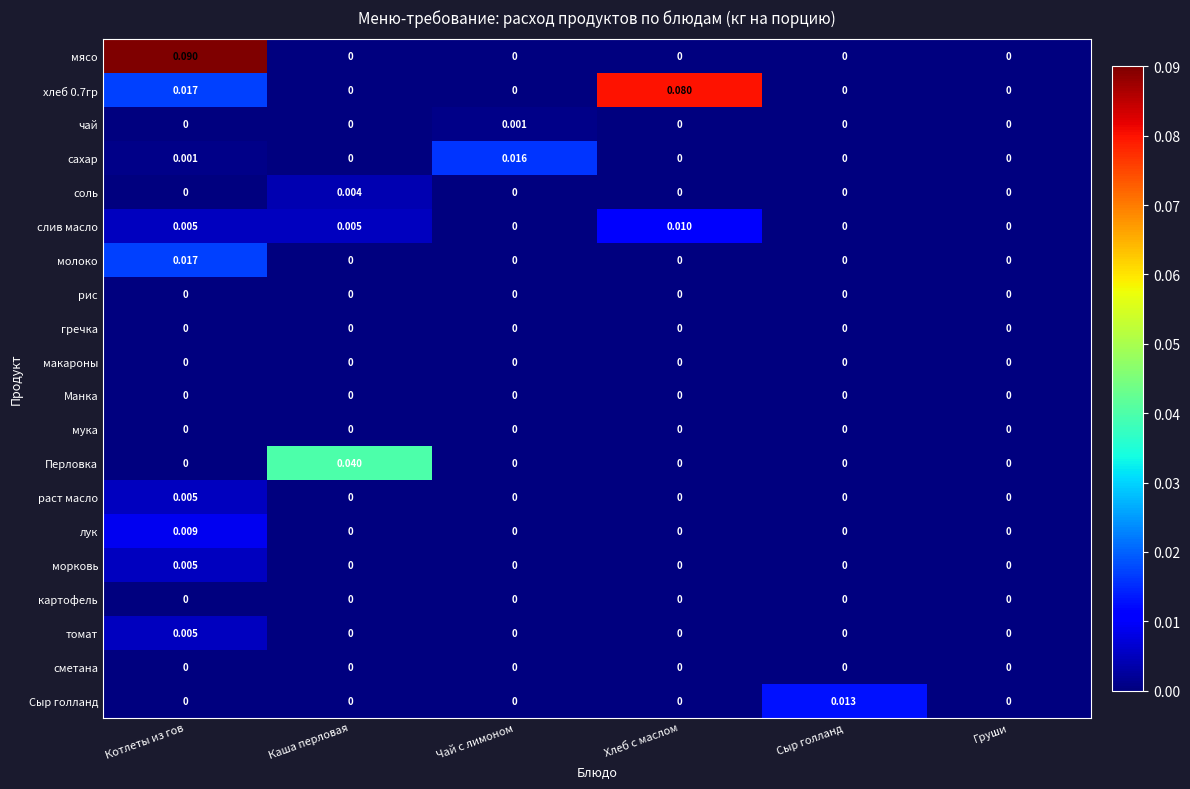

Which label corresponds to the largest value in the chart?

Котлеты из гов